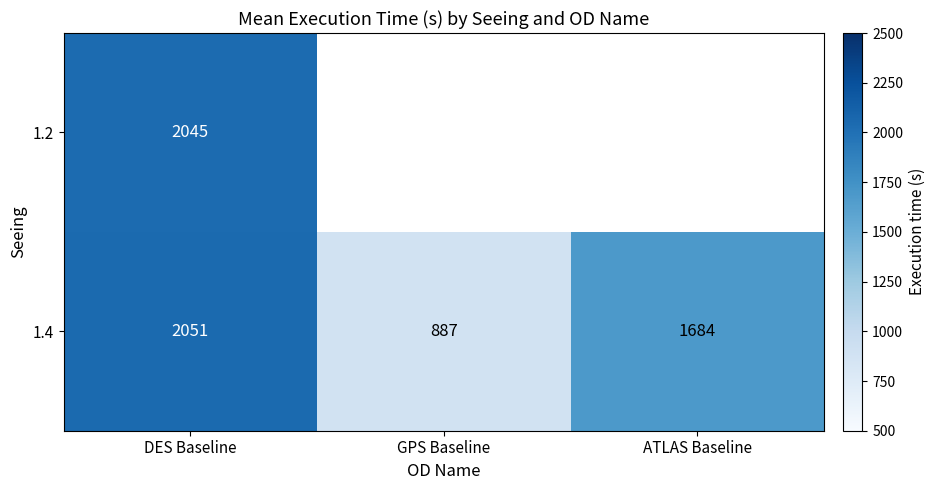

What is the difference between the maximum and second lowest values in the 1.4 series?

367